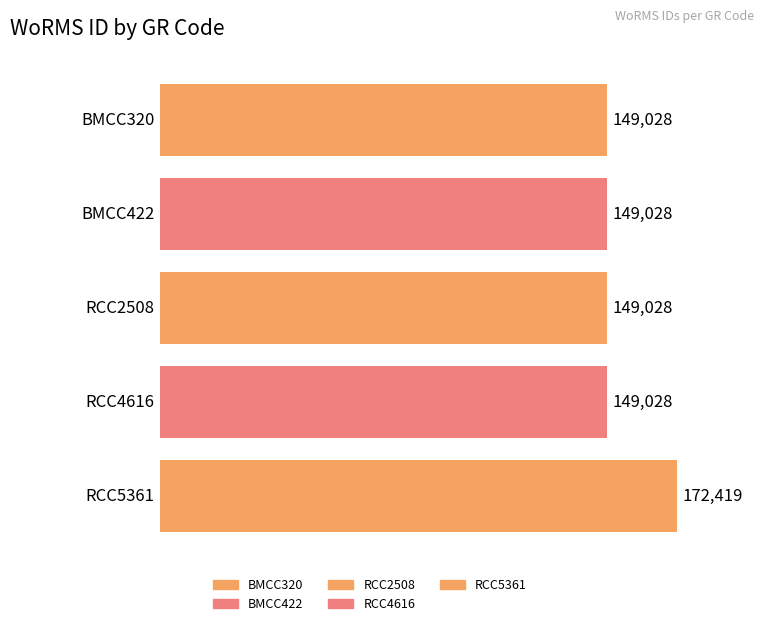

Reading left to right, list all the values displayed in this chart.

BMCC320=149028	BMCC422=149028	RCC2508=149028	RCC4616=149028	RCC5361=172419